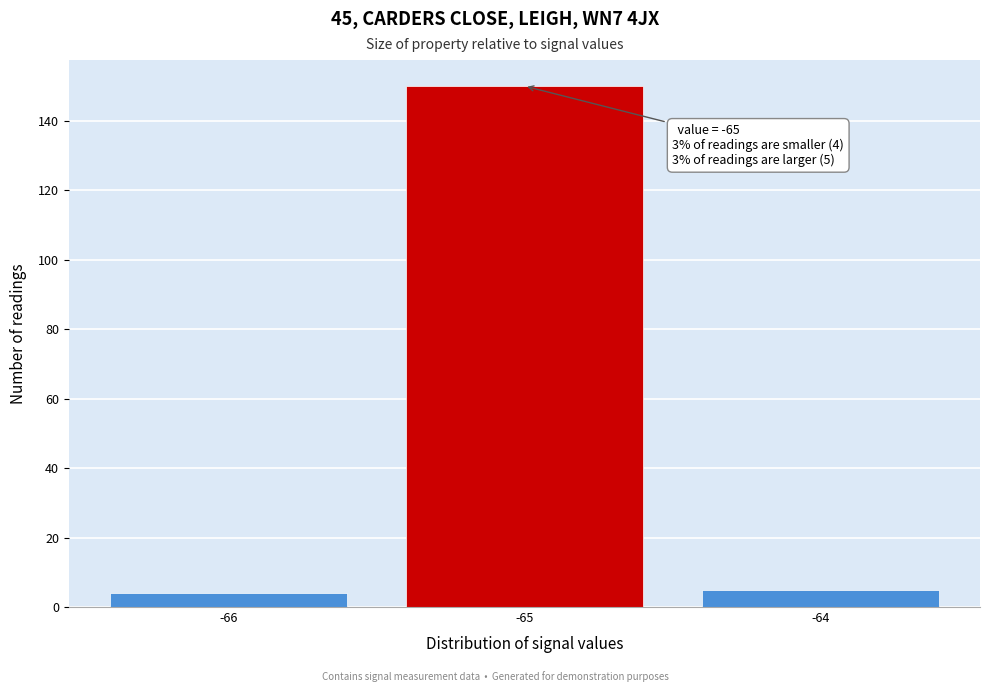

Which range on the x-axis has the tallest bar?

-65.5 to -64.5